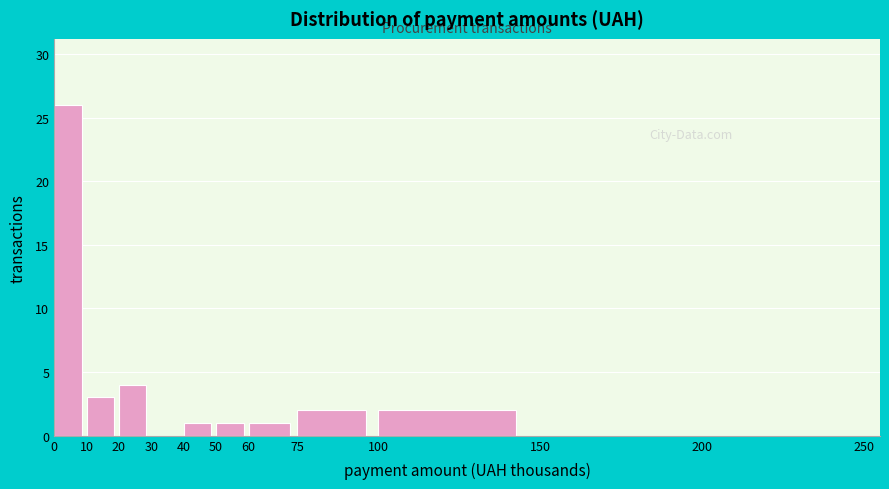

Reading left to right, transcribe this chart: for each bar, give the range it covers on the x-axis and its height. The values are not printed on the chart, so give them approximately, as read against the axis.

0 to 10: 26
10 to 20: 3
20 to 30: 4
30 to 40: 0
40 to 50: 1
50 to 60: 1
60 to 75: 1
75 to 100: 2
100 to 150: 2
150 to 200: 0
200 to 250: 0